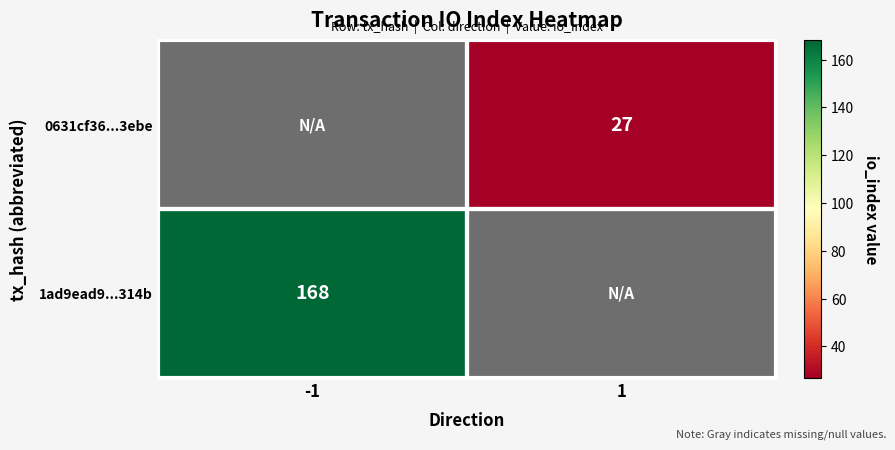

Is it true that 1ad9ead9...314b equals 168 at -1?

True